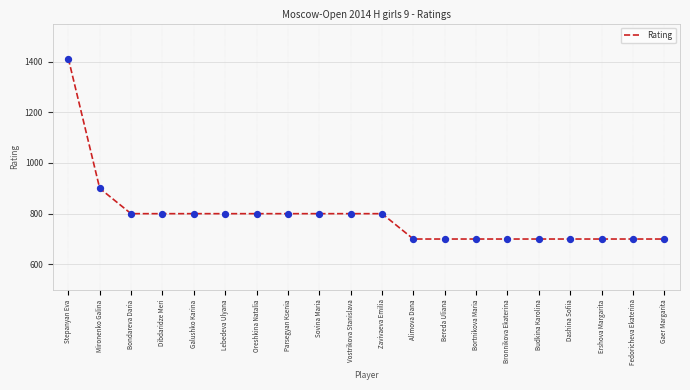

What is the change in value from Mironenko Galina to Parsegyan Ksenia?

-100